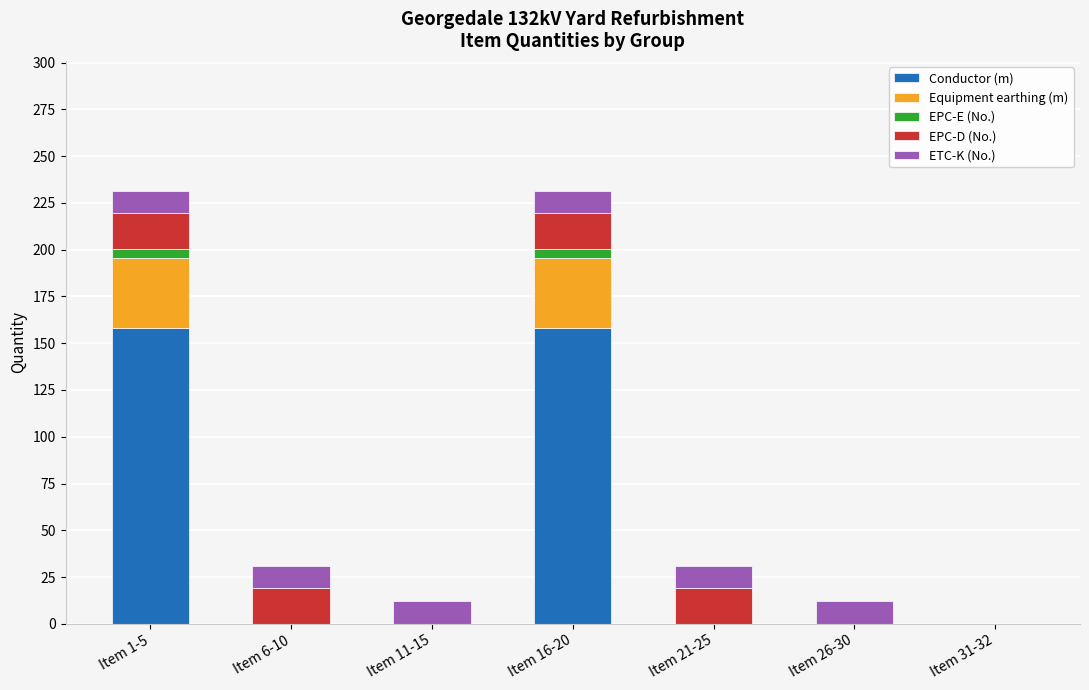

What is the difference between the second highest and second lowest values in the EPC-E (No.) series?

5.0